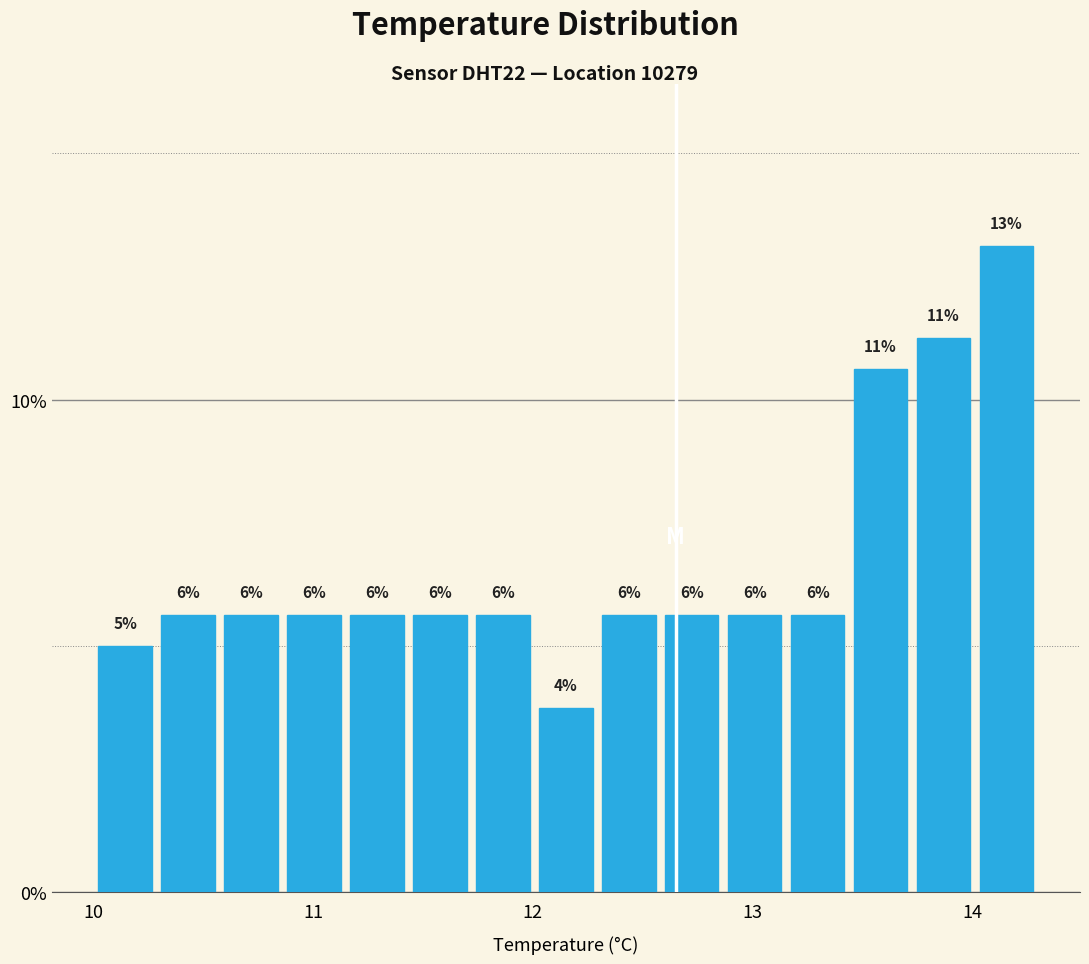

Read against the x-axis, roughly where is the centre of the tallest bar?

14.2